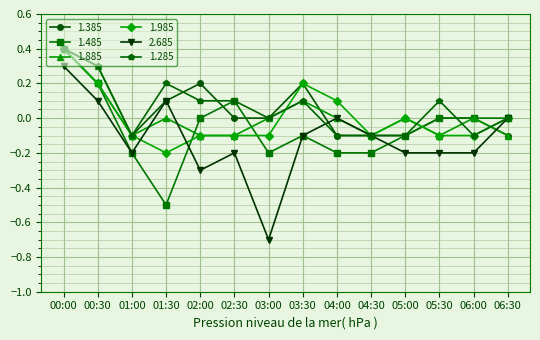

The value of 1.485 at 00:00 is 0.4. True or false?

True